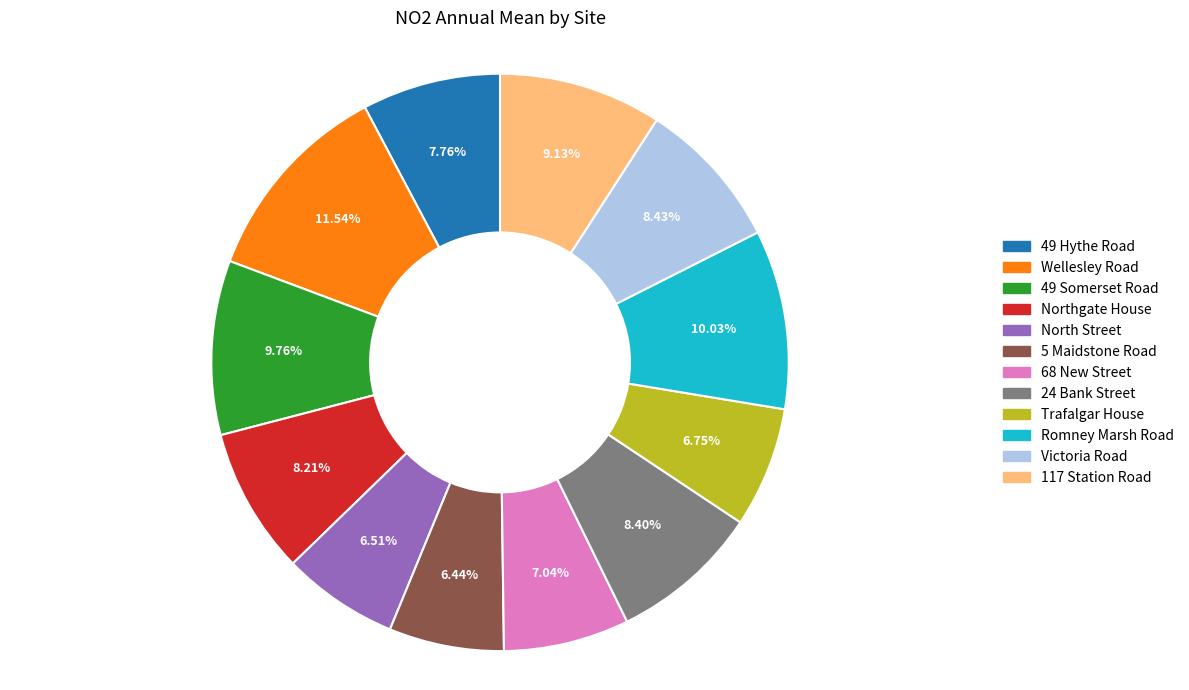

What portion of the pie excludes 49 Somerset Road?

90.2%